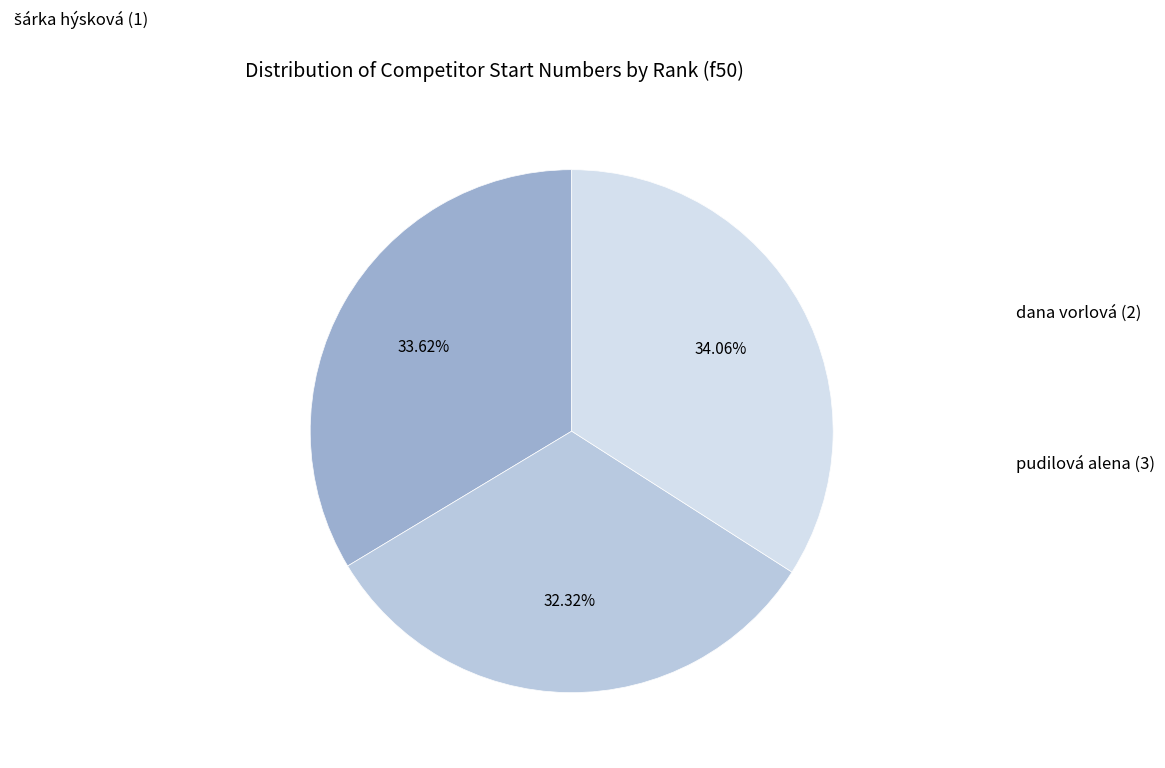

Does šárka hýsková (1) account for over 50% of the chart?

No